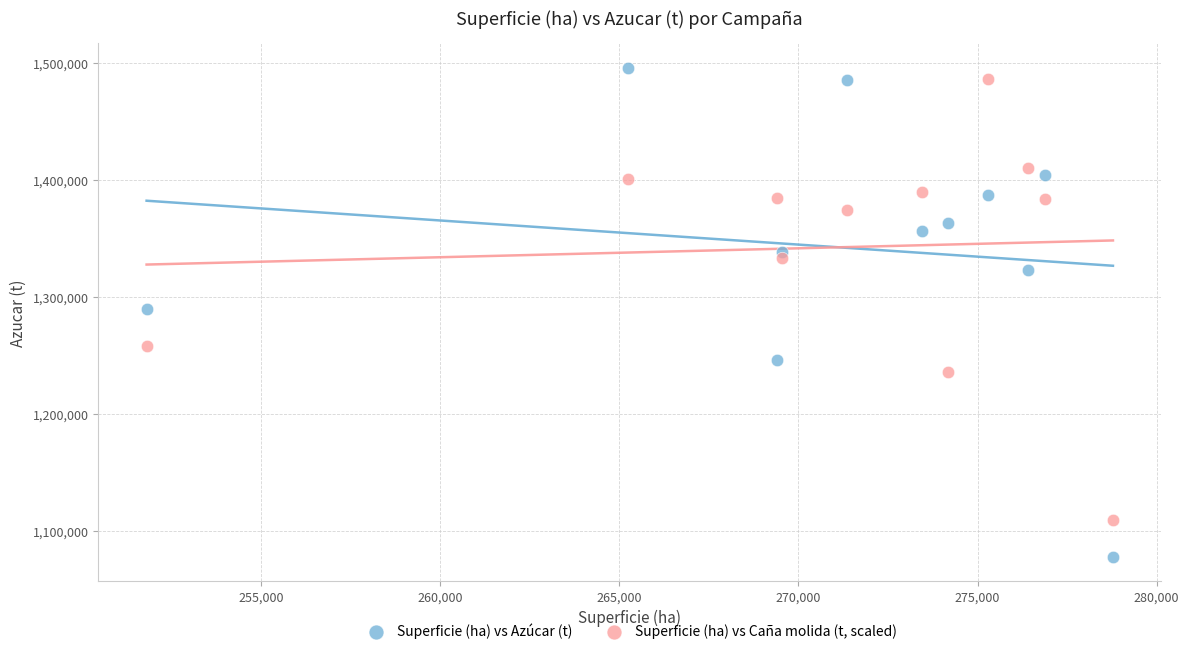

Across all data points, what is the range of X values (max minus min)?

26970.0